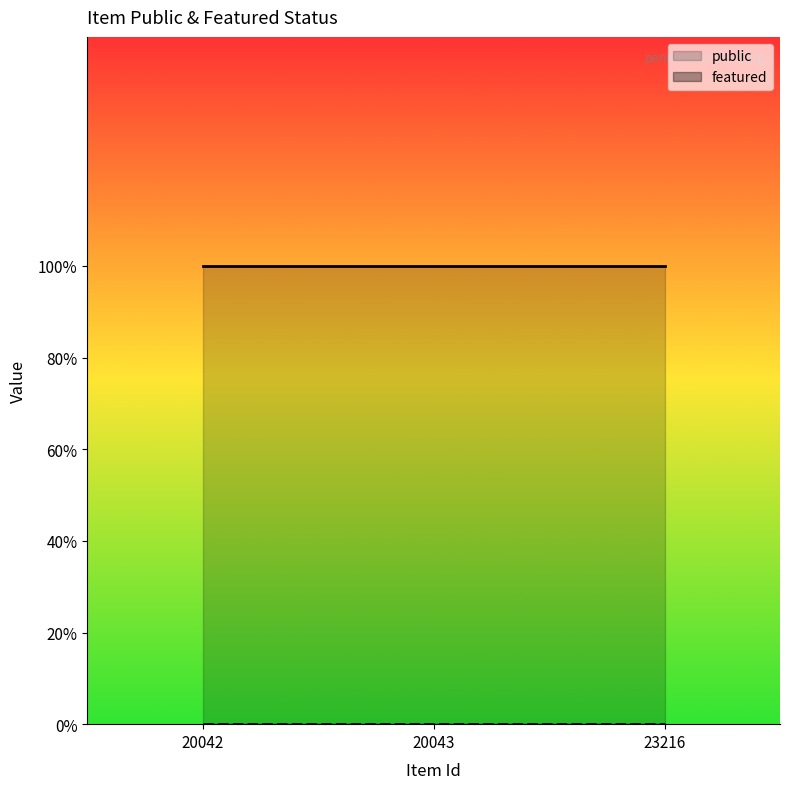

Is the value of featured at 20042 greater than the value of public at 20043?

No